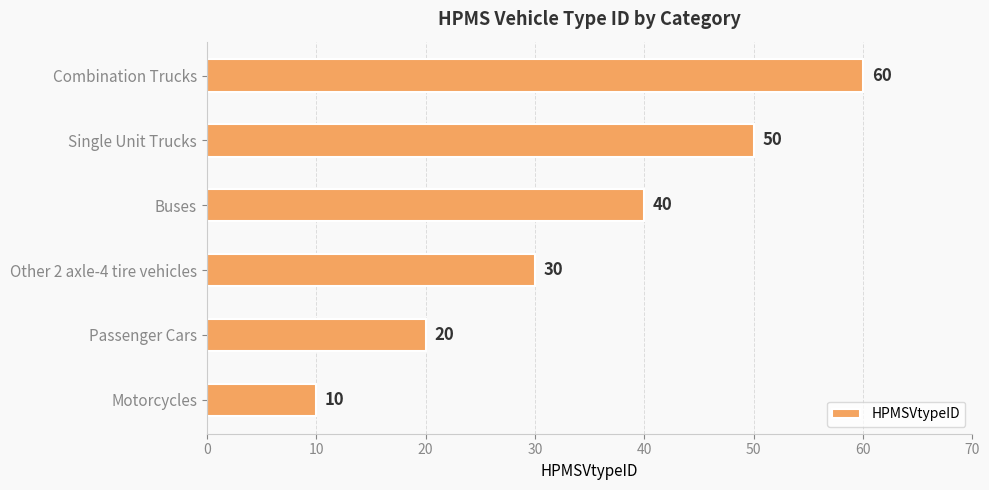

Reading bottom to top, extract all data points from this chart.

Motorcycles=10	Passenger Cars=20	Other 2 axle-4 tire vehicles=30	Buses=40	Single Unit Trucks=50	Combination Trucks=60